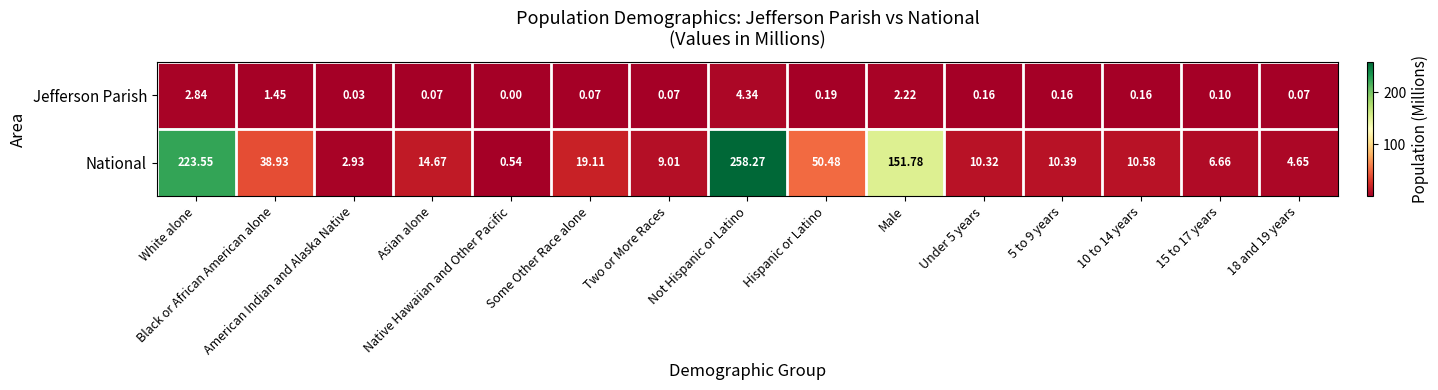

Which series has the largest total across all categories?

National